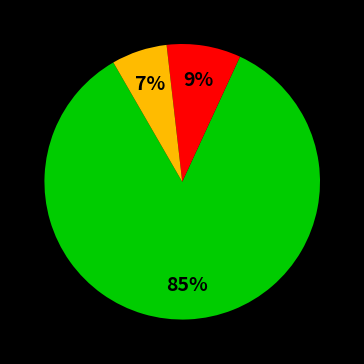

To the nearest percent, what is the average slice percentage?

33%